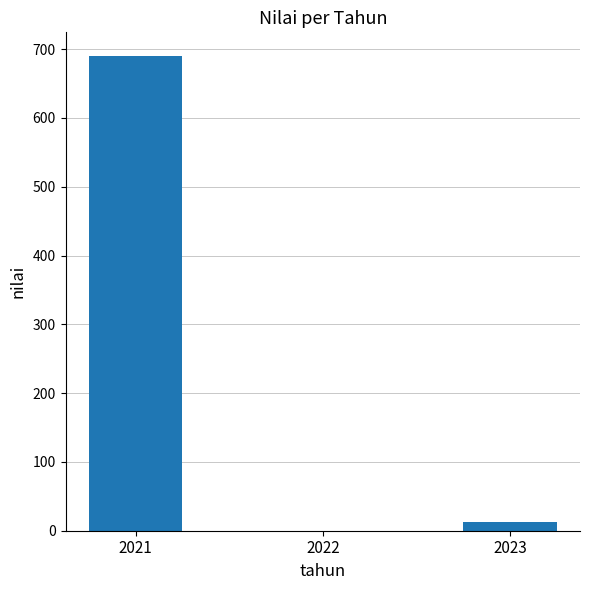

What is the sum of all values?

702